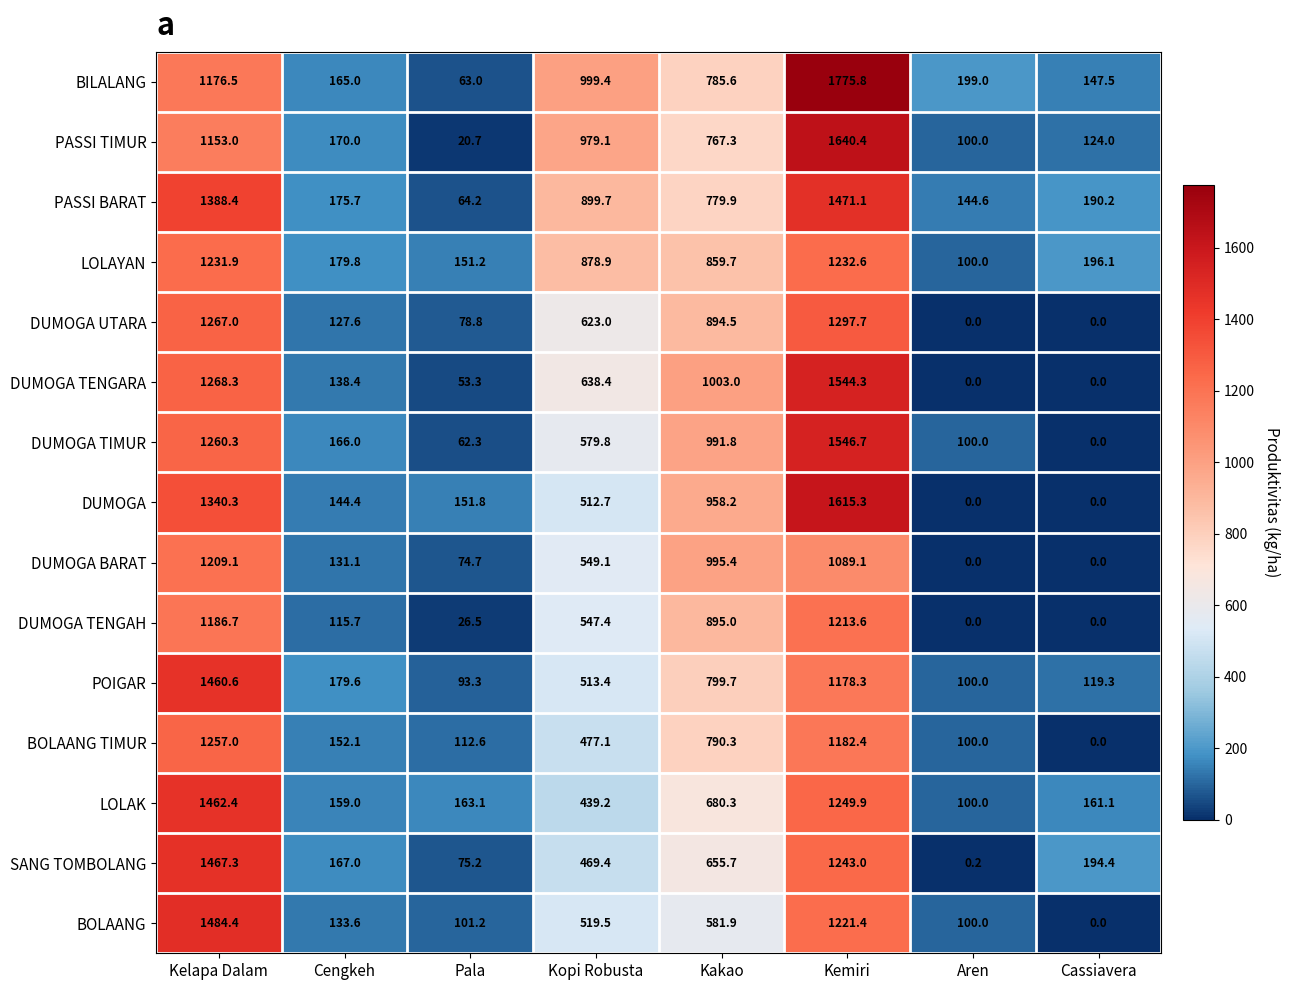

At which category is the sum across all series the highest?

Kemiri